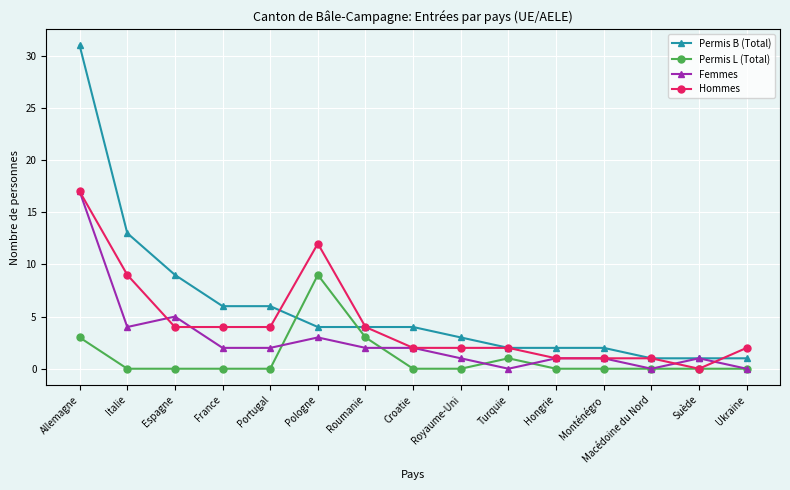

What is the greatest value displayed?

31